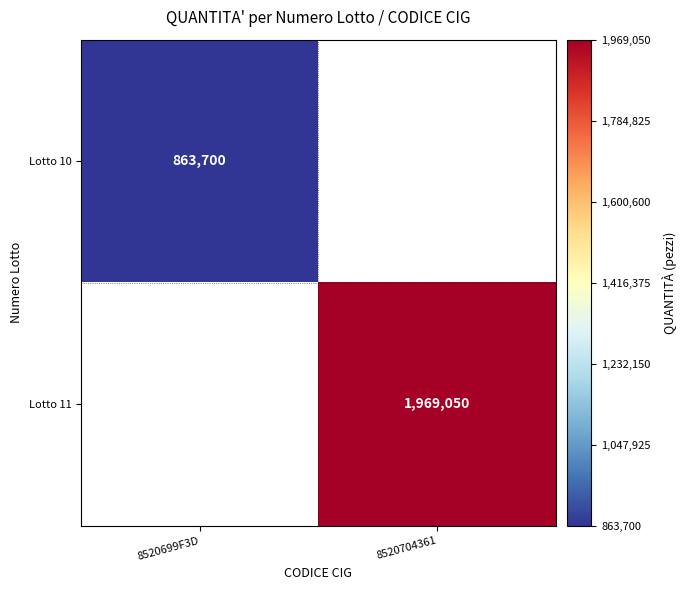

Is it true that Lotto 11 equals 1969050 at 8520704361?

True